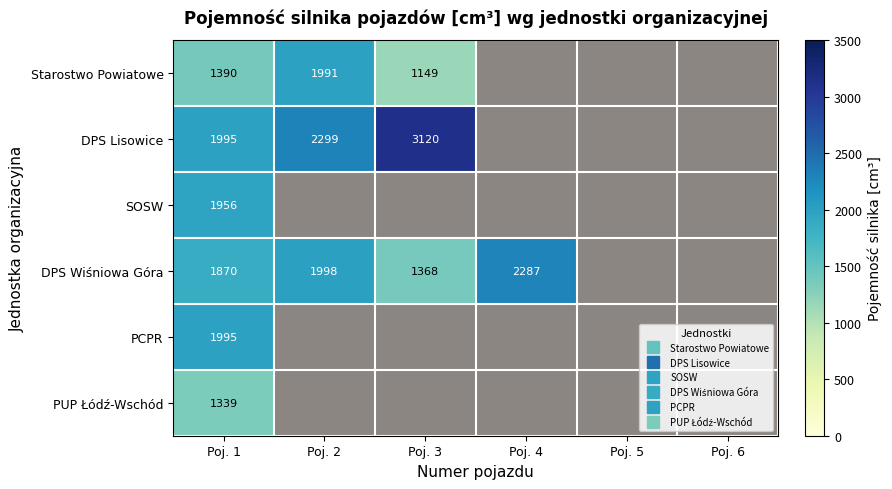

What is the maximum value shown in the chart?

3120.0